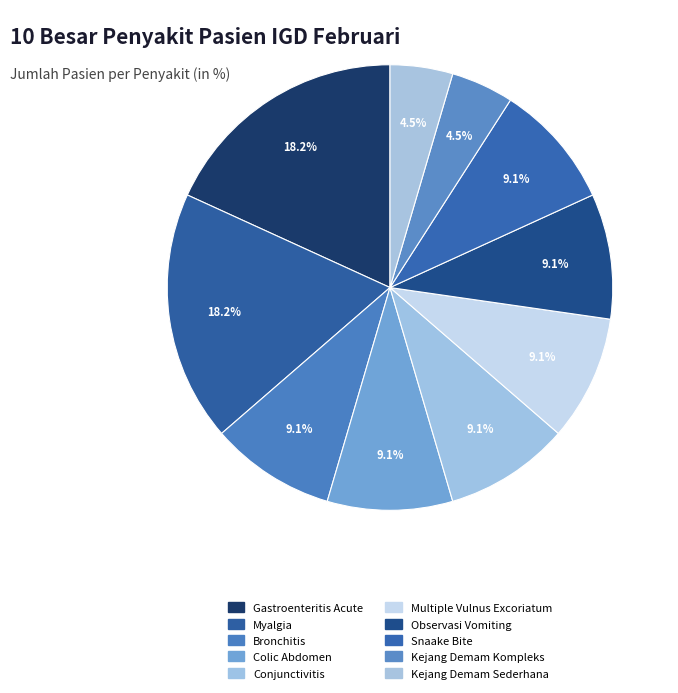

Is it true that Snaake Bite is 1% of the pie?

False